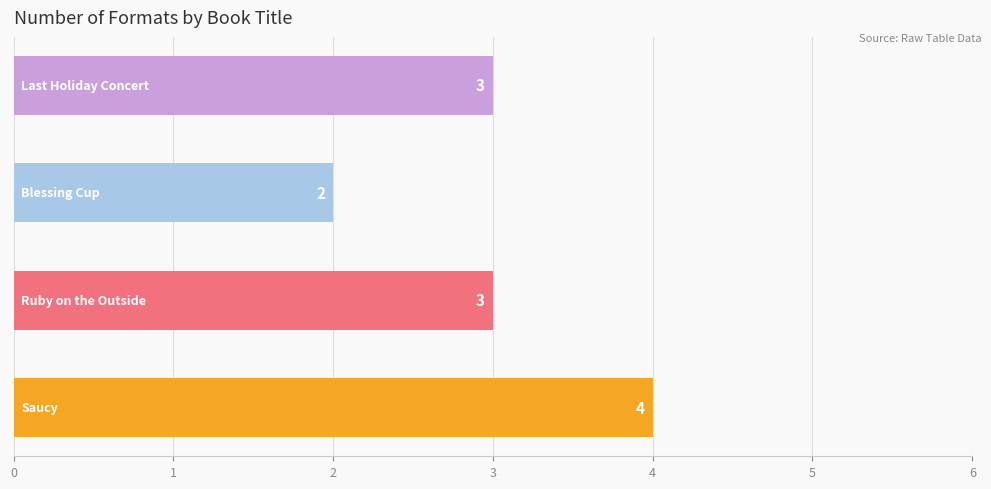

How many values are between 3 and 4?

3